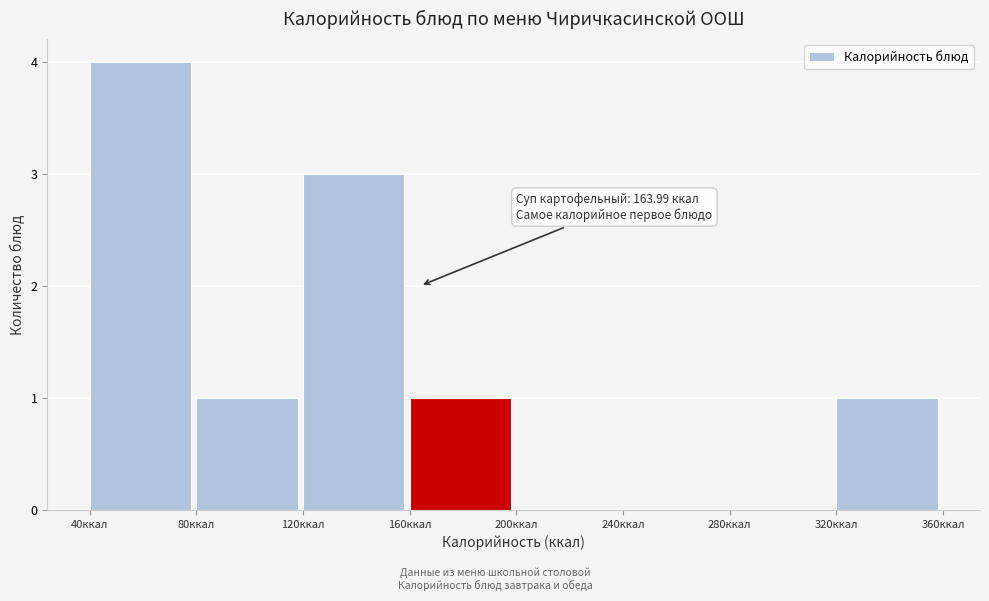

Which range on the x-axis has the tallest bar?

40 to 80